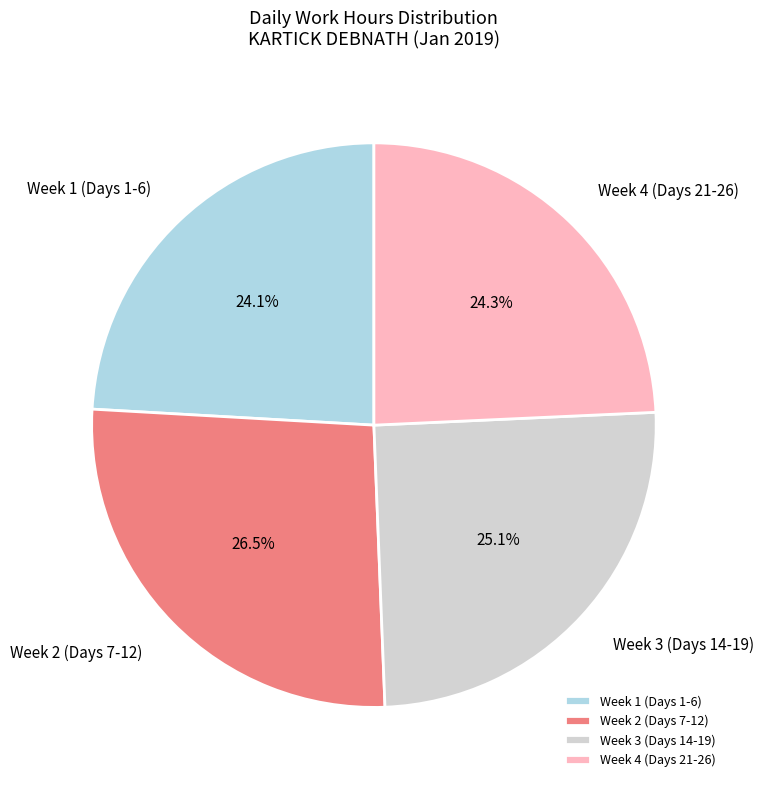

To the nearest percent, what is the average slice percentage?

25%